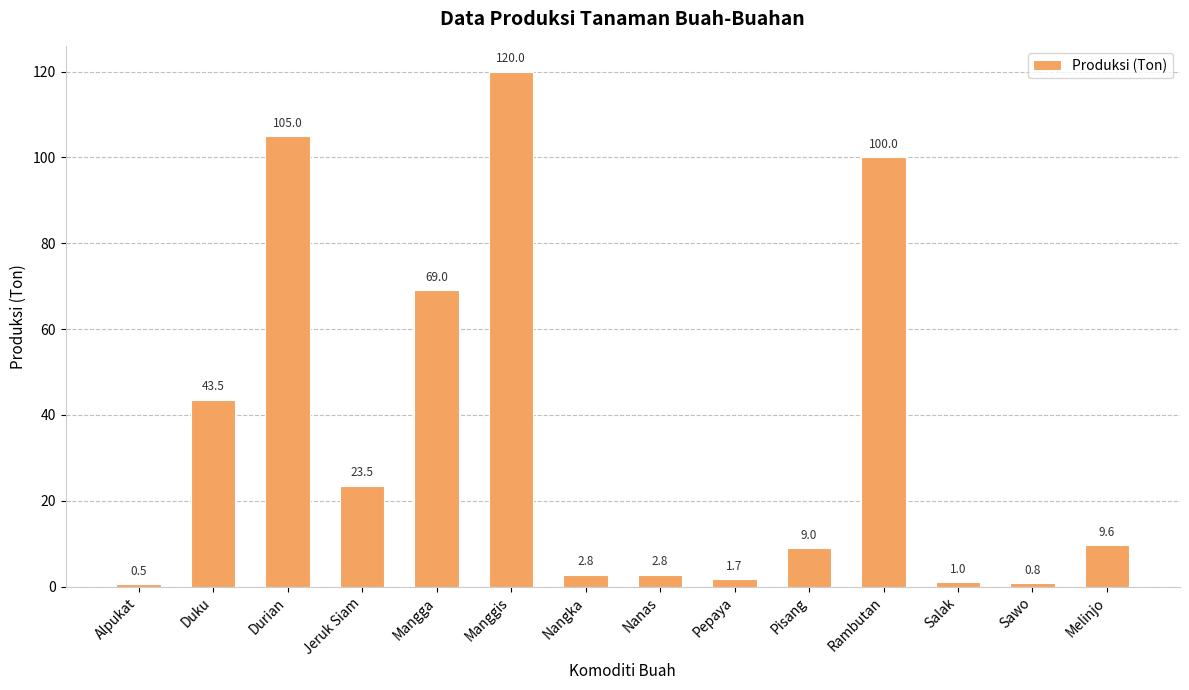

What is the average value?

34.9